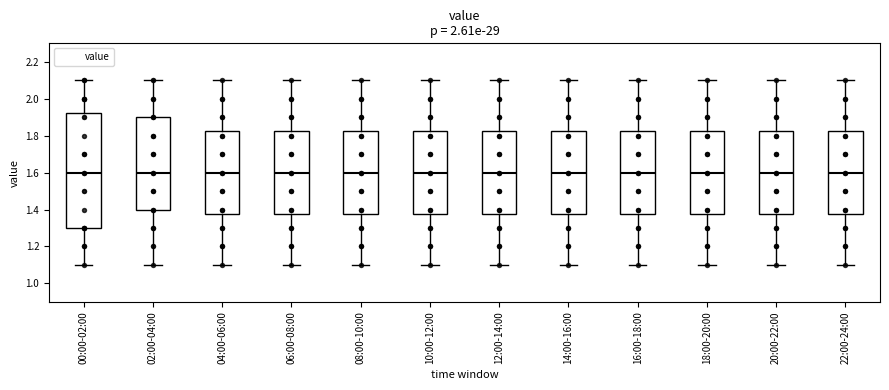

Where does the upper whisker of the box for 20:00-22:00 end on the y-axis? The values are not printed on the chart, so give them approximately, as read against the axis.

2.10